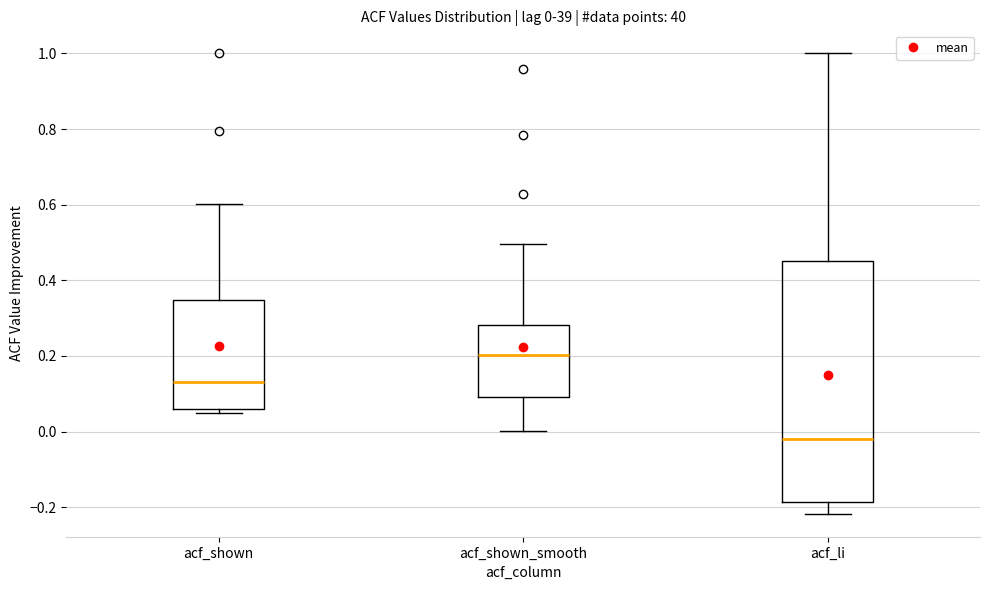

Which box has the highest median line?

acf_shown_smooth